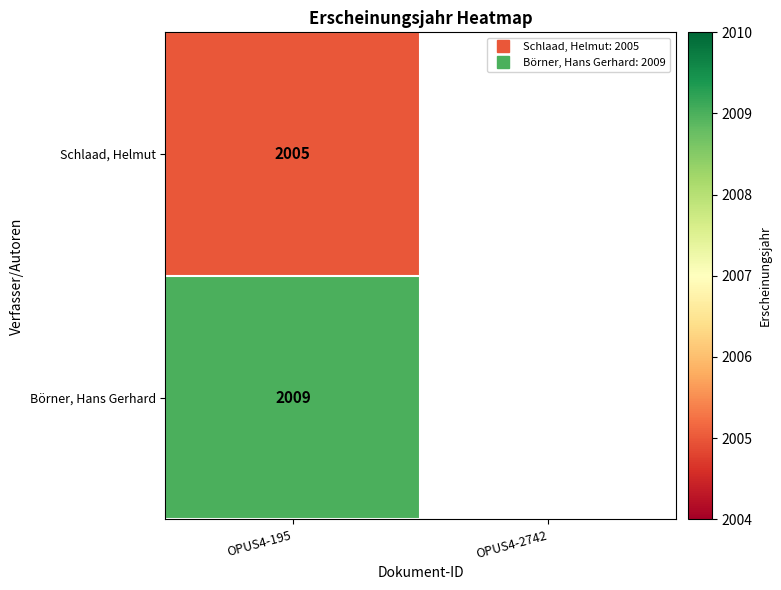

Where is Schlaad, Helmut nearest to the value 2005?

OPUS4-195